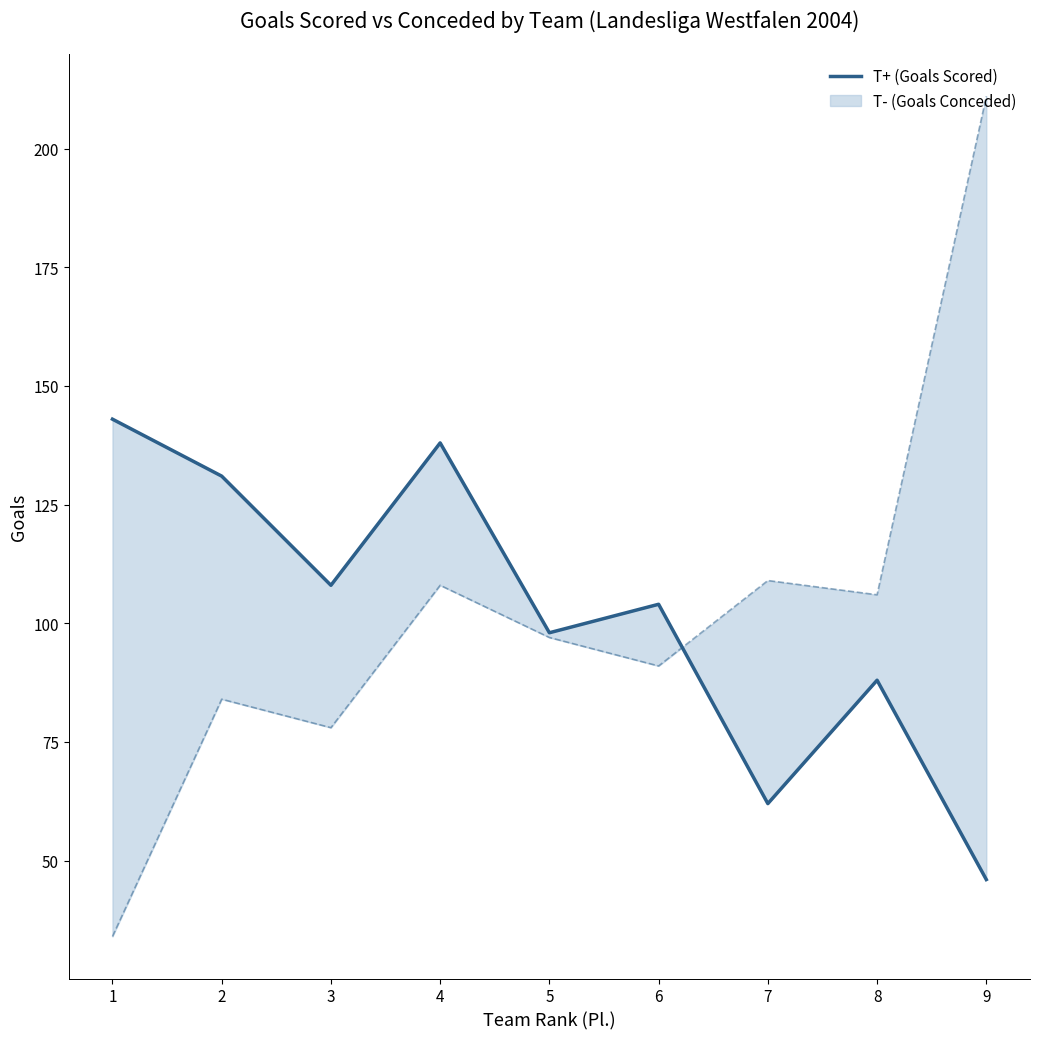

List the labels in order of value, smallest first.

9, 7, 8, 5, 6, 3, 2, 4, 1